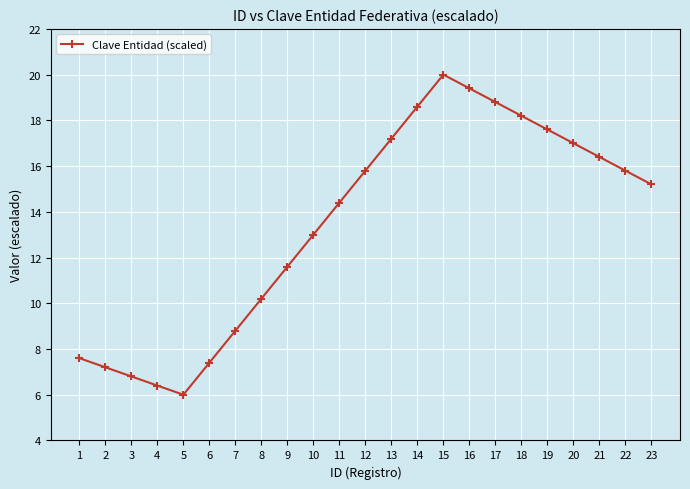

What is the value of the 8th point from the left?

10.2